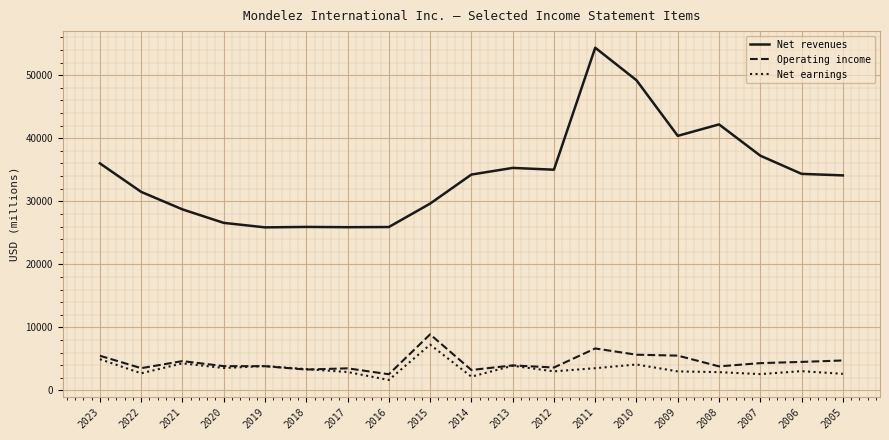

Is the value of Net earnings at 2013 greater than the value of Net revenues at 2011?

No